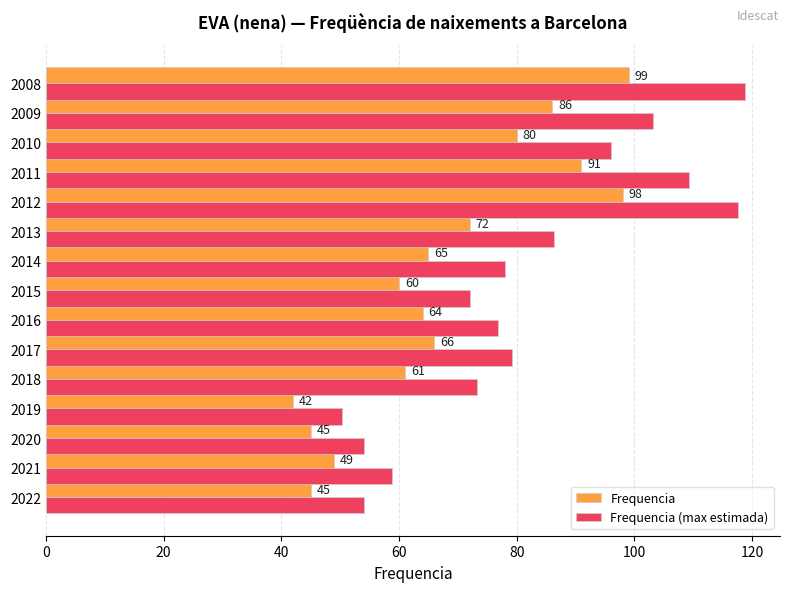

What is the maximum value shown in the chart?

118.8